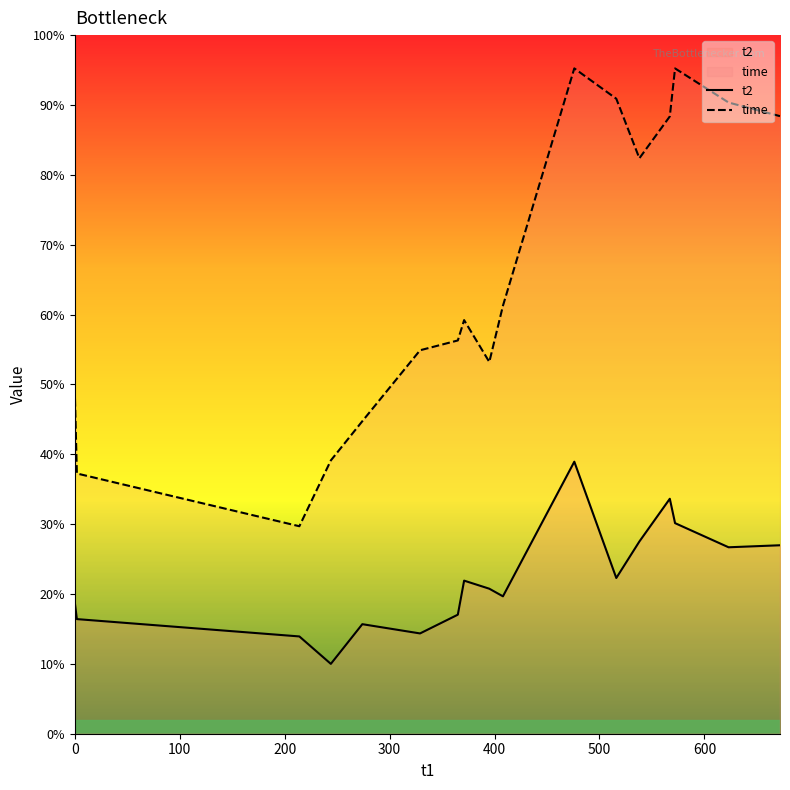

True or false: t2 has more than 2 points higher than both neighbors.

True